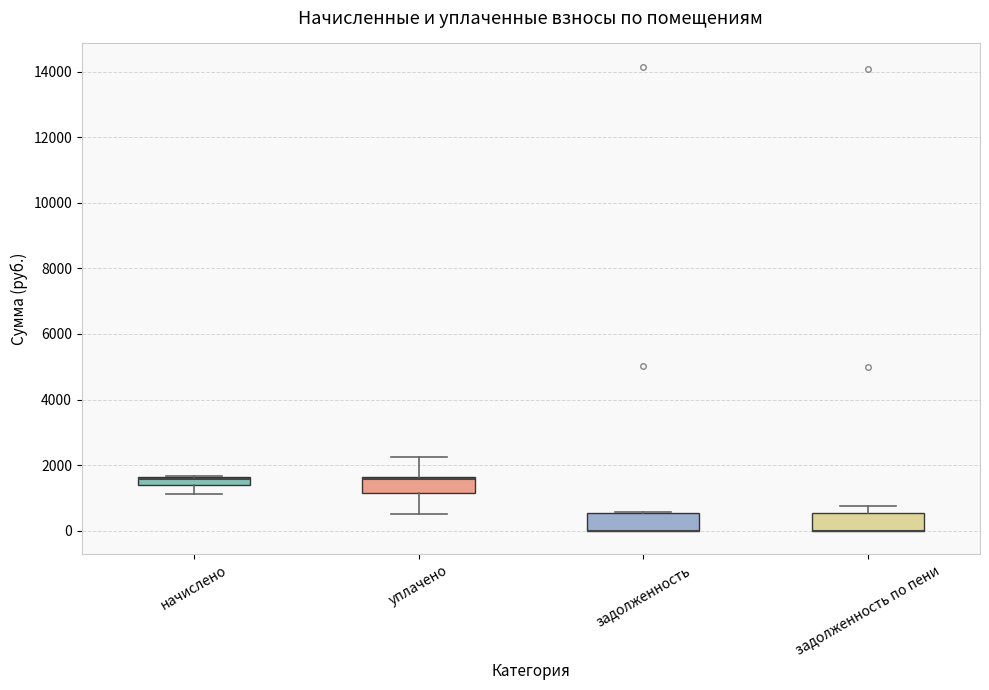

Where does the lower whisker of the box for начислено end on the y-axis? The values are not printed on the chart, so give them approximately, as read against the axis.

1200